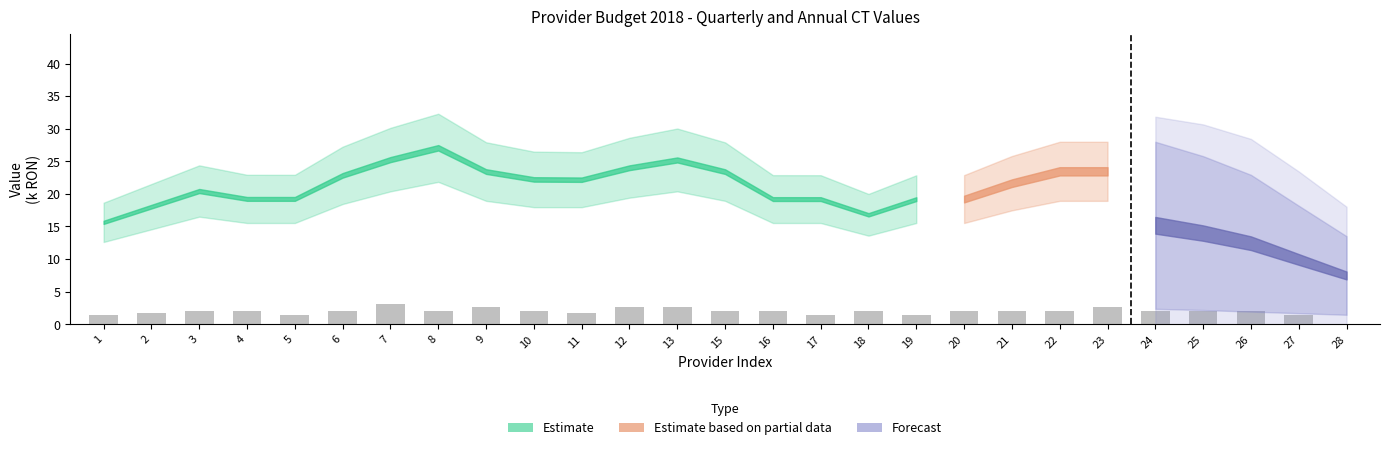

What is the sum of the values at 7 and 2?

4.9